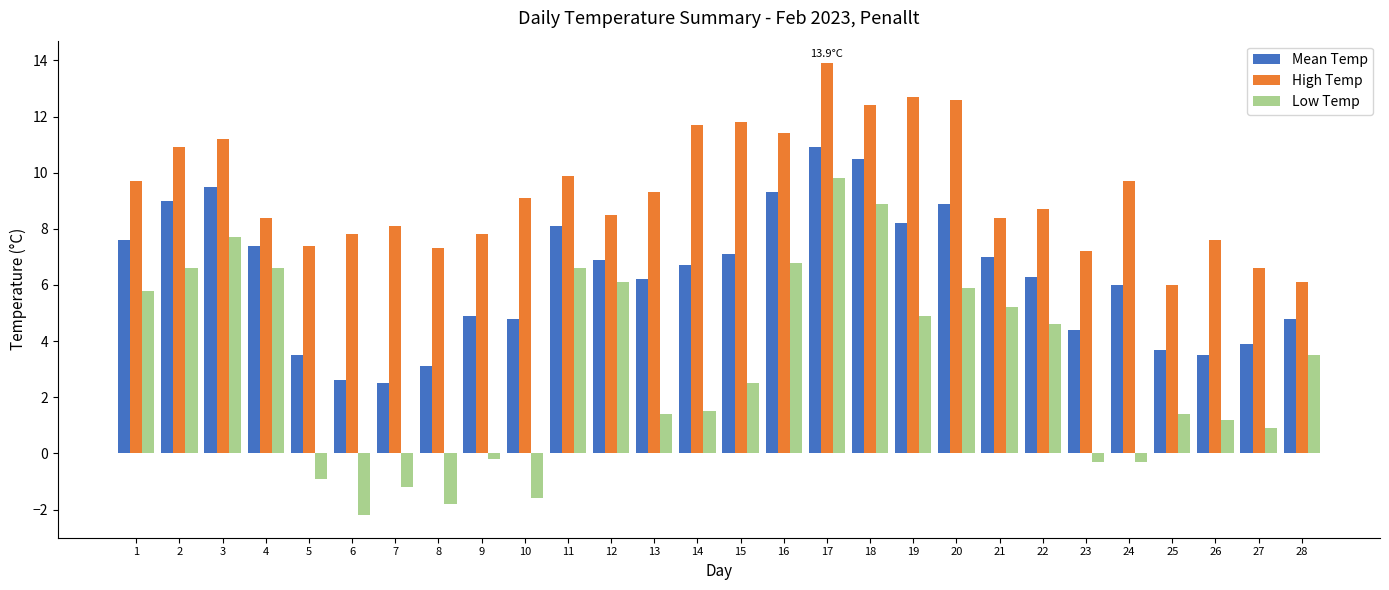

How many bars are there in each group?

3